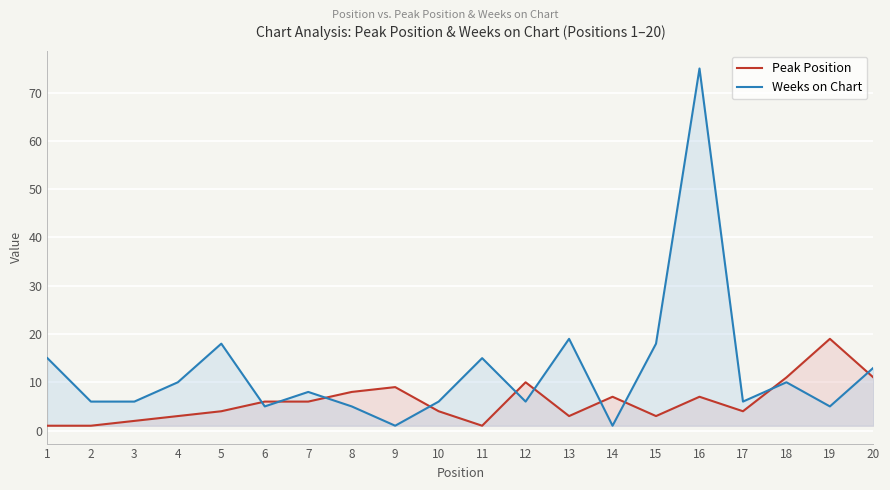

Which series has the largest total across all categories?

Weeks on Chart